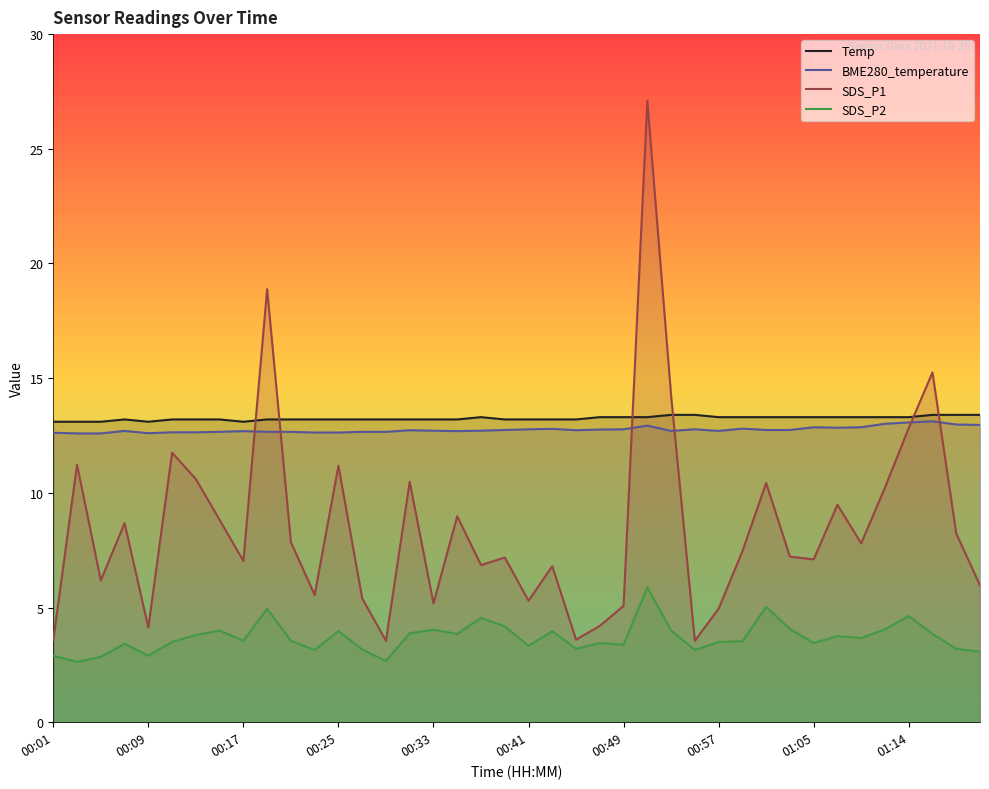

What is the label of the 23rd point from the left?

00:45